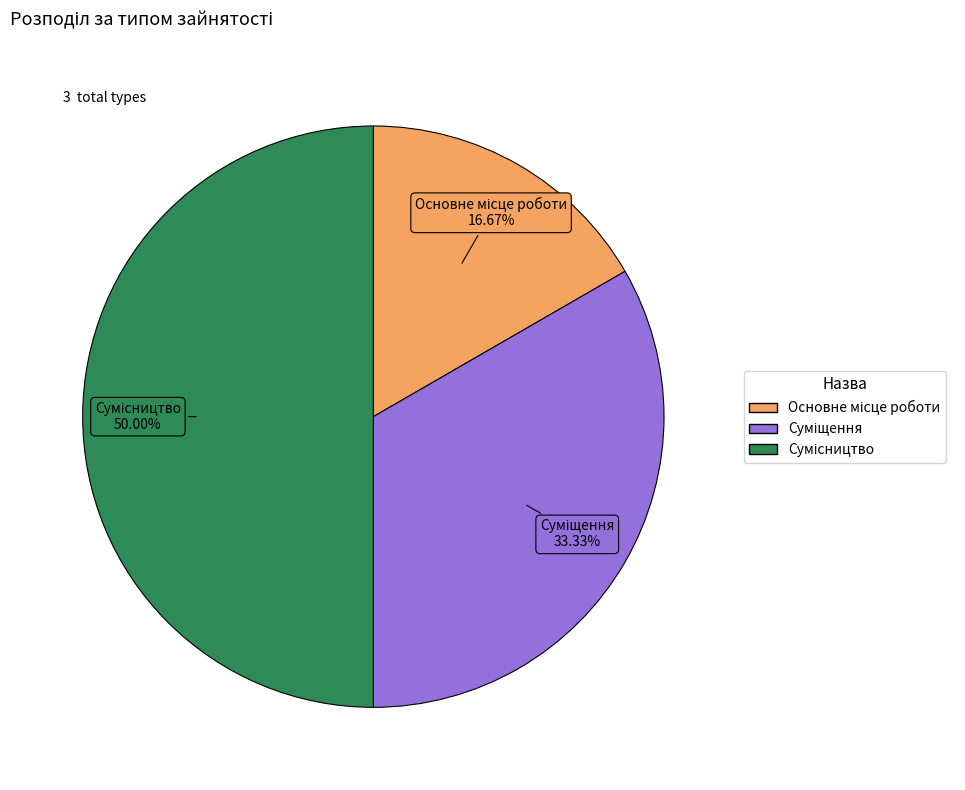

How many segments does this pie chart have?

3